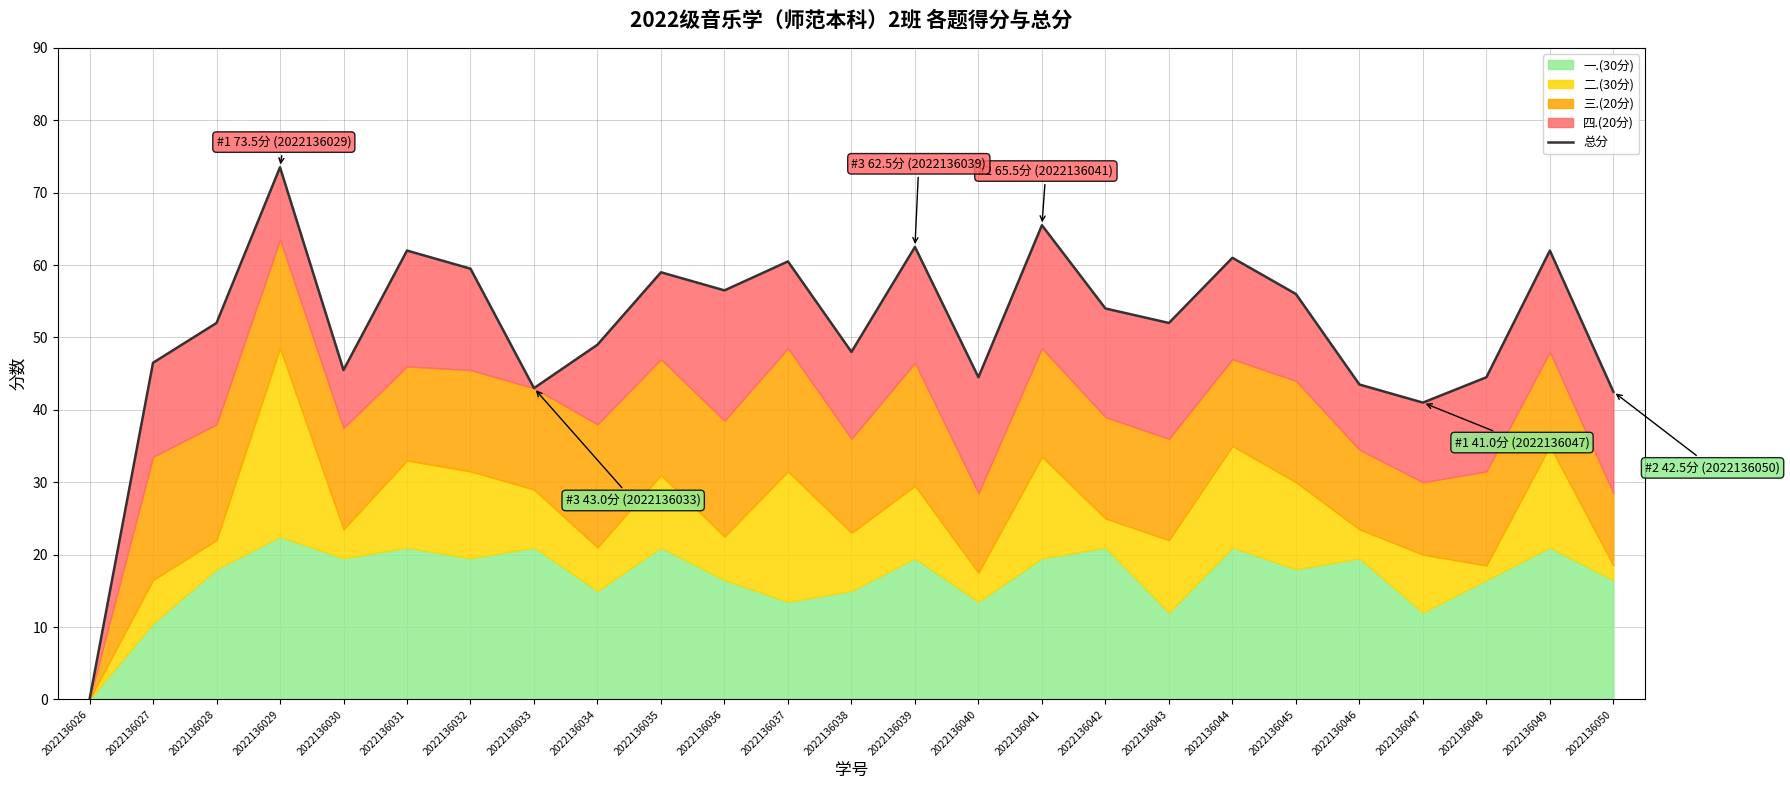

Does the chart display data point markers on the line(s)?

No